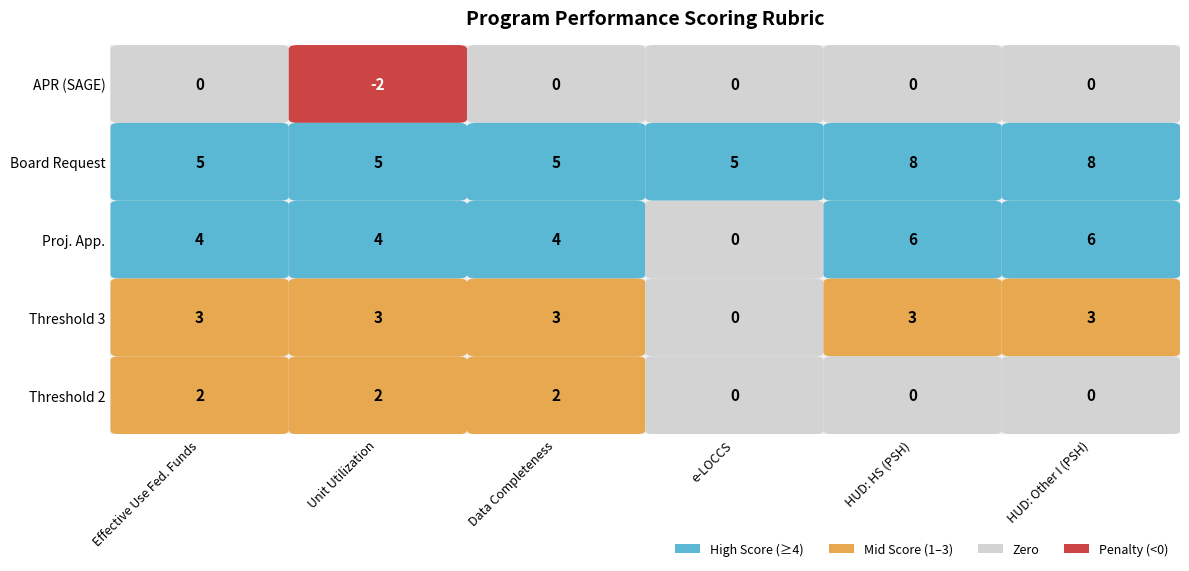

What is the sum of the Board Request values at Unit Utilization and Data Completeness?

10